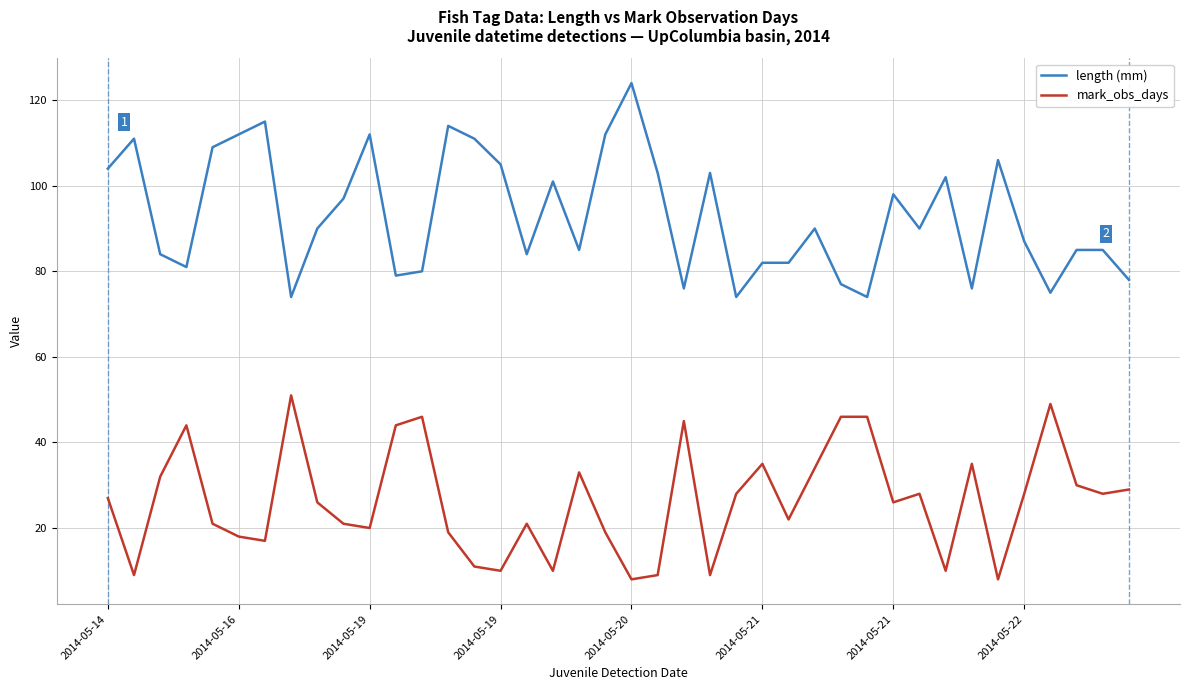

What is the difference between the maximum and minimum values in the mark_obs_days series?

43